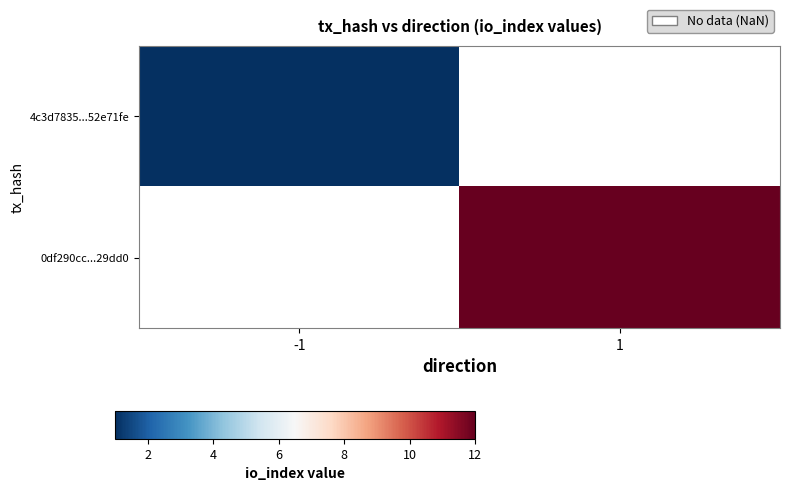

The value of 4c3d7835...52e71fe at -1 is 1.4. True or false?

False